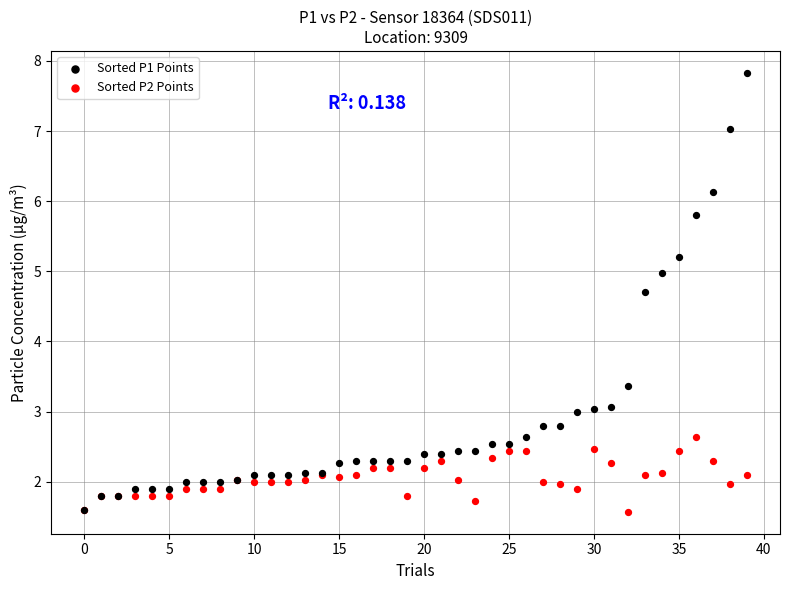

What are all the series names shown in the legend?

Sorted P1 Points, Sorted P2 Points